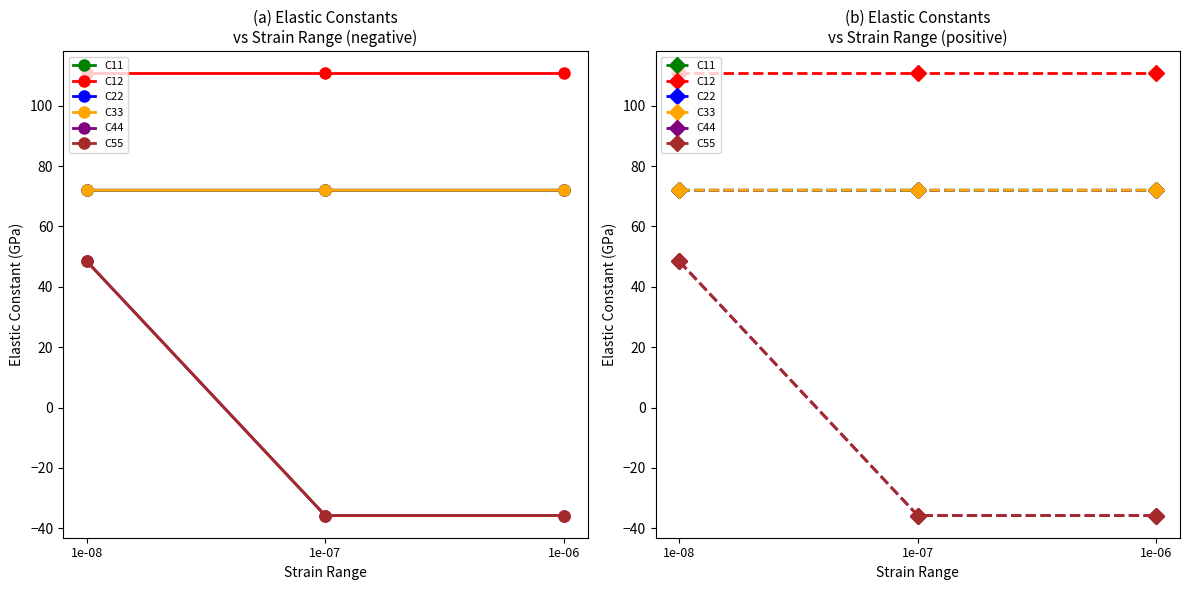

Which label corresponds to the smallest value in the chart?

1e-07